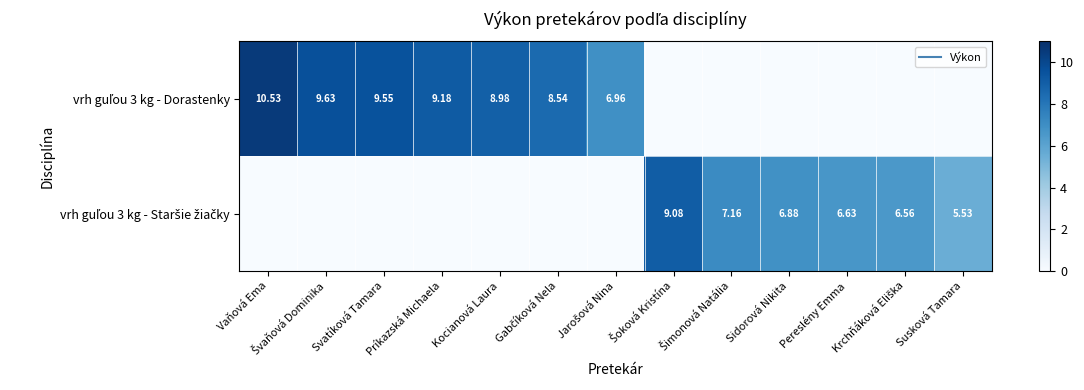

Which category has the highest value in the vrh guľou 3 kg - Staršie žiačky series?

Šoková Kristína